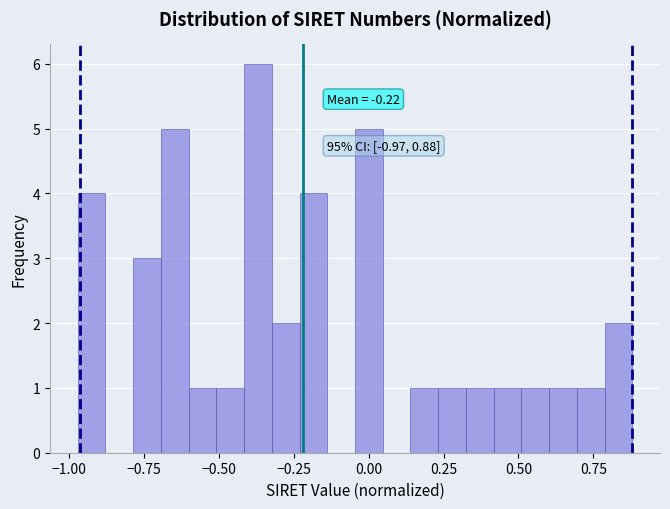

Read against the x-axis, roughly where is the centre of the tallest bar?

-0.35